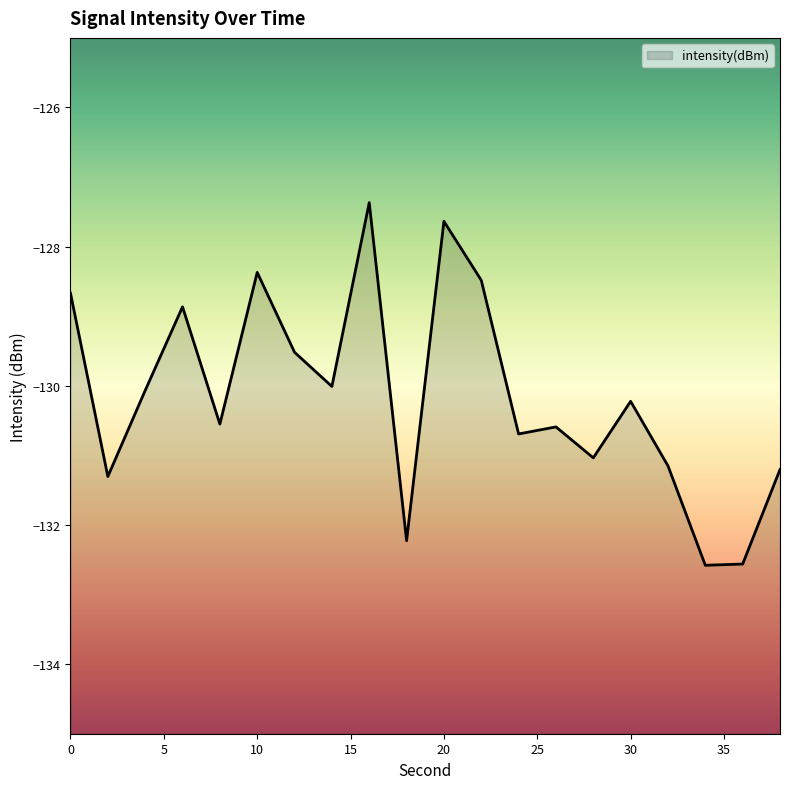

How many points are lower than both their immediate neighbors (excluding endpoints)?

7